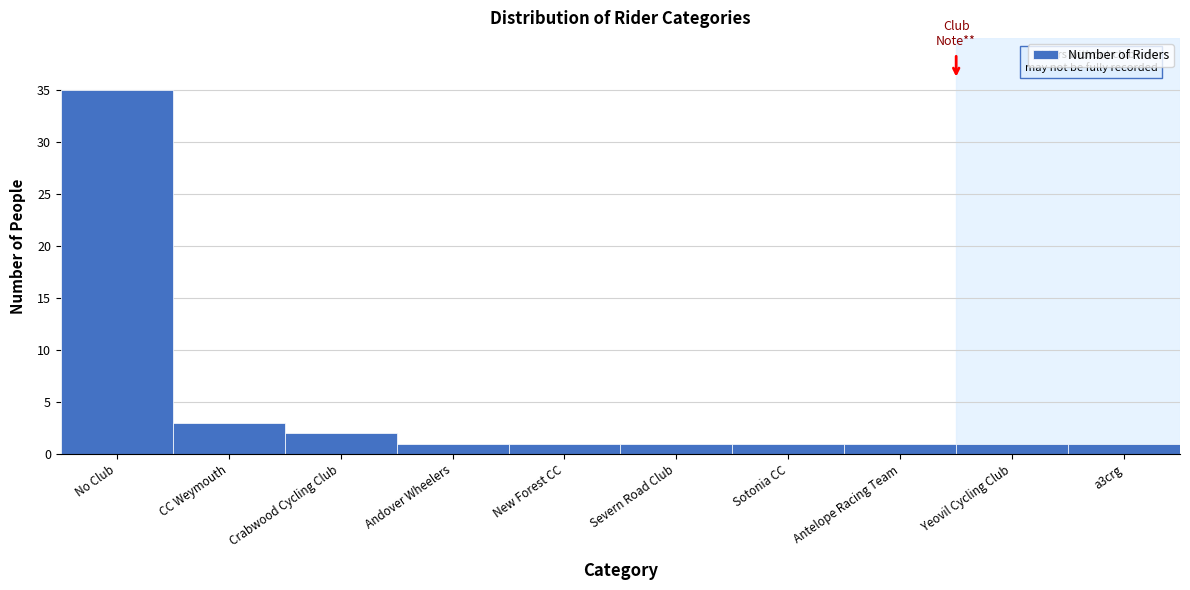

Reading left to right, transcribe all the data shown in this chart.

35	3	2	1	1	1	1	1	1	1